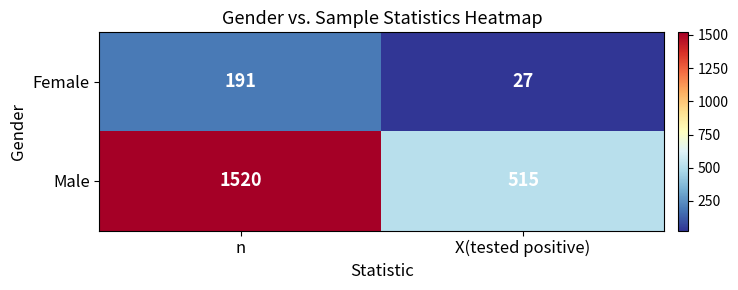

What is the sum of all Male values?

2035